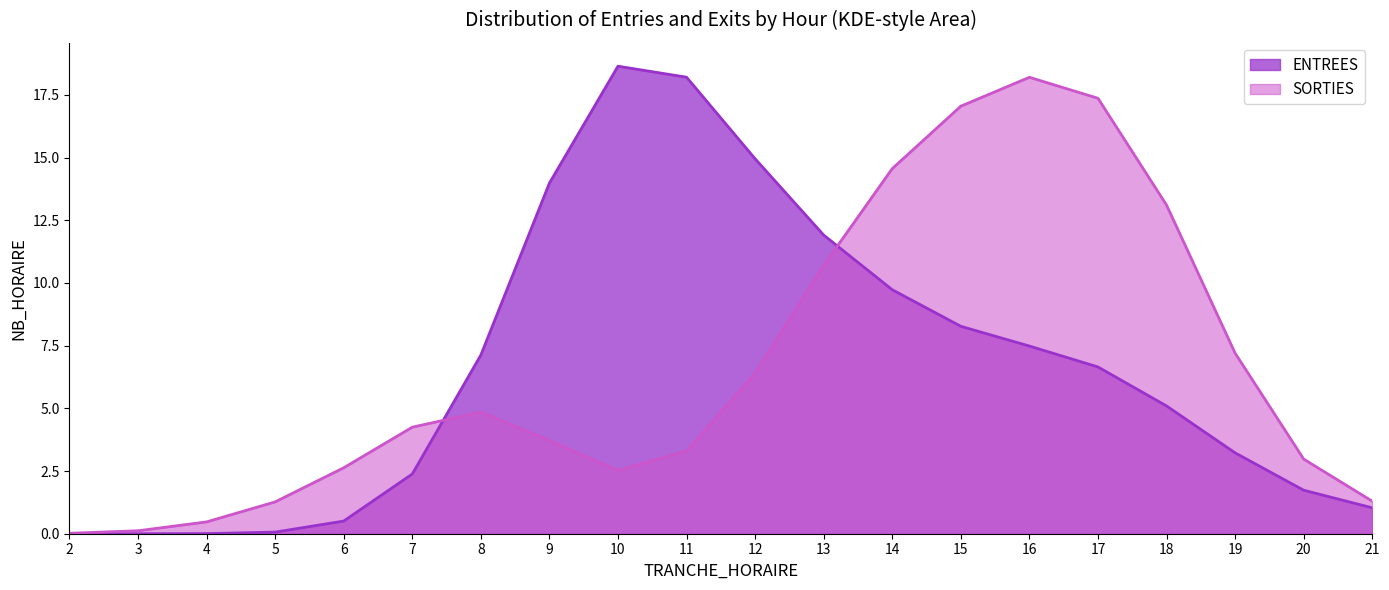

At which category does the chart reach its peak across all series?

10